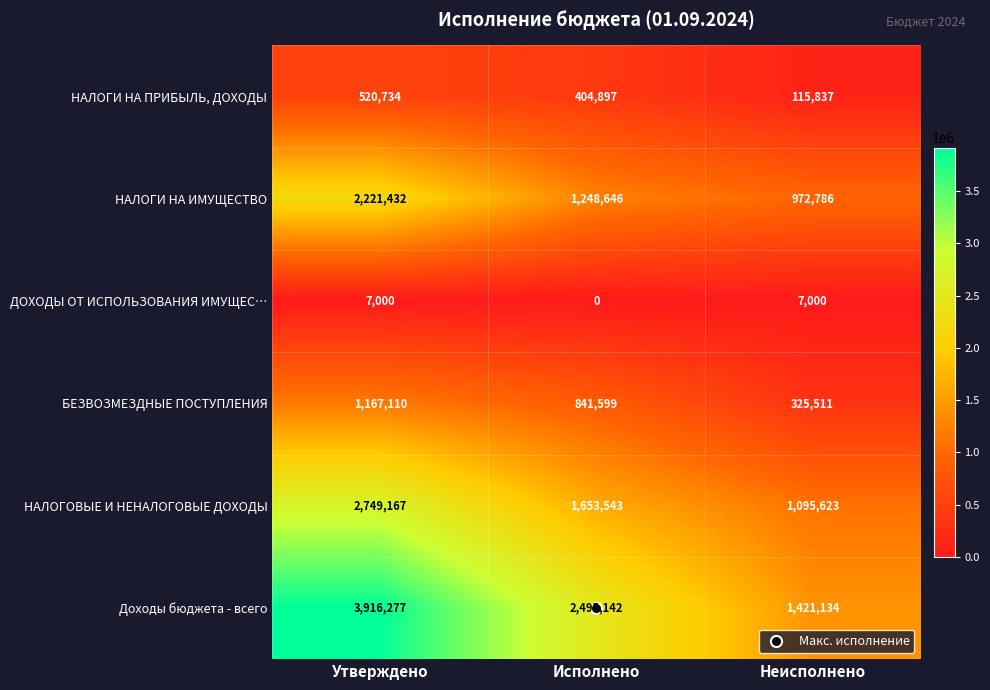

Rank the series at Исполнено from highest to lowest value.

Доходы бюджета - всего, НАЛОГОВЫЕ И НЕНАЛОГОВЫЕ ДОХОДЫ, НАЛОГИ НА ИМУЩЕСТВО, БЕЗВОЗМЕЗДНЫЕ ПОСТУПЛЕНИЯ, НАЛОГИ НА ПРИБЫЛЬ, ДОХОДЫ, ДОХОДЫ ОТ ИСПОЛЬЗОВАНИЯ ИМУЩЕС…